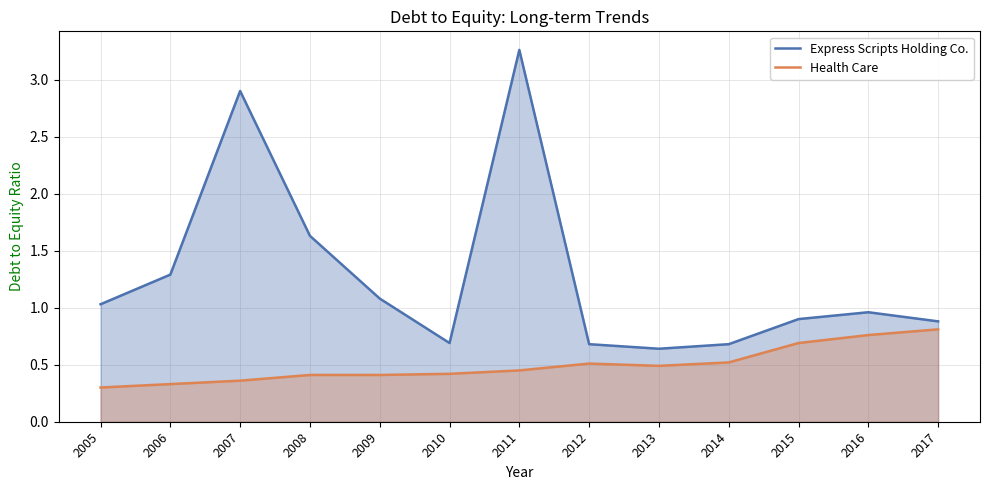

At 2017, list the series in order from largest to smallest.

Express Scripts Holding Co., Health Care